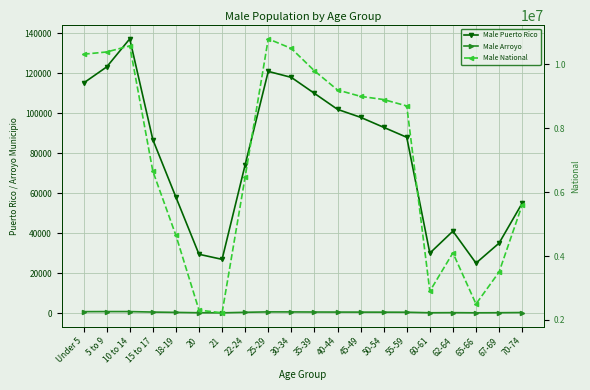

Reading right to left, what are all the values shown in this chart?

Male Puerto Rico: 55000	35000	25000	41000	30000	88000	93000	98000	102000	110000	118000	121000	74269	26883	29425	58020	86833	137289	123228	115173
Male Arroyo: 260	165	120	200	140	410	440	460	480	510	560	580	373	107	145	330	489	735	734	696
Male National: 5600000	3500000	2500000	4100000	2900000	8700000	8900000	9000000	9200000	9800000	10500000	10800000	6482659	2223198	2308319	4647457	6656209	10579862	10389638	10319427